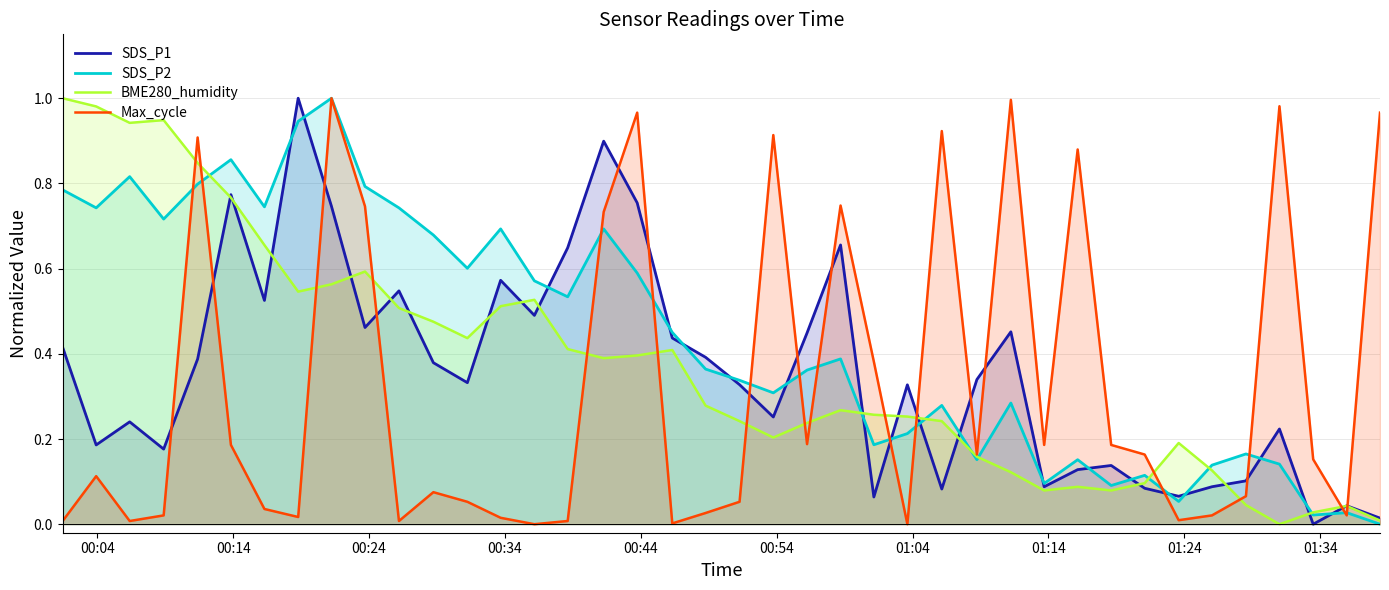

Which series has the largest total across all categories?

SDS_P2